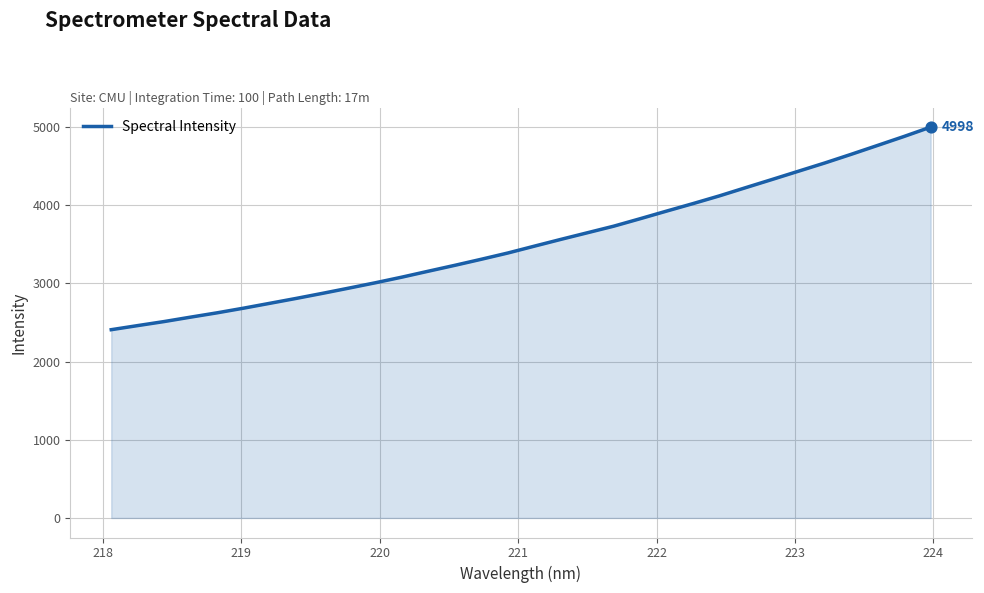

What is the difference between the maximum and minimum values?

2590.4